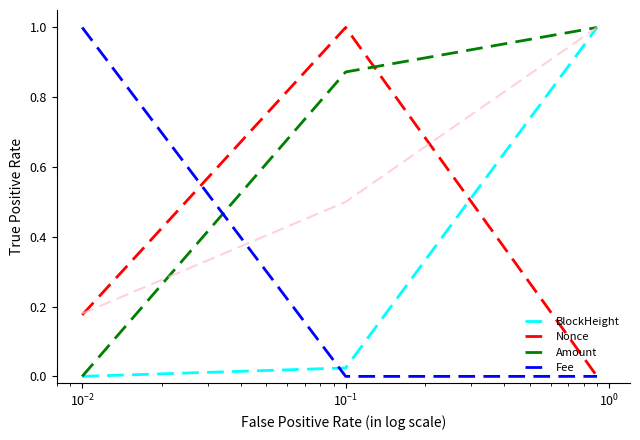

What is the maximum value for Amount?

1.0